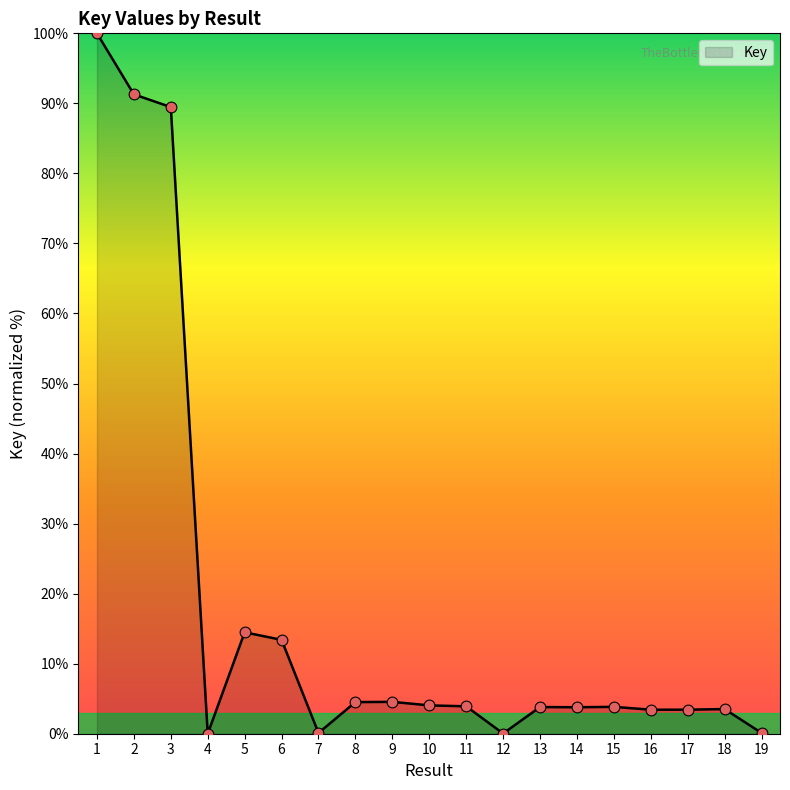

Which has a higher value, 7 or 5?

5